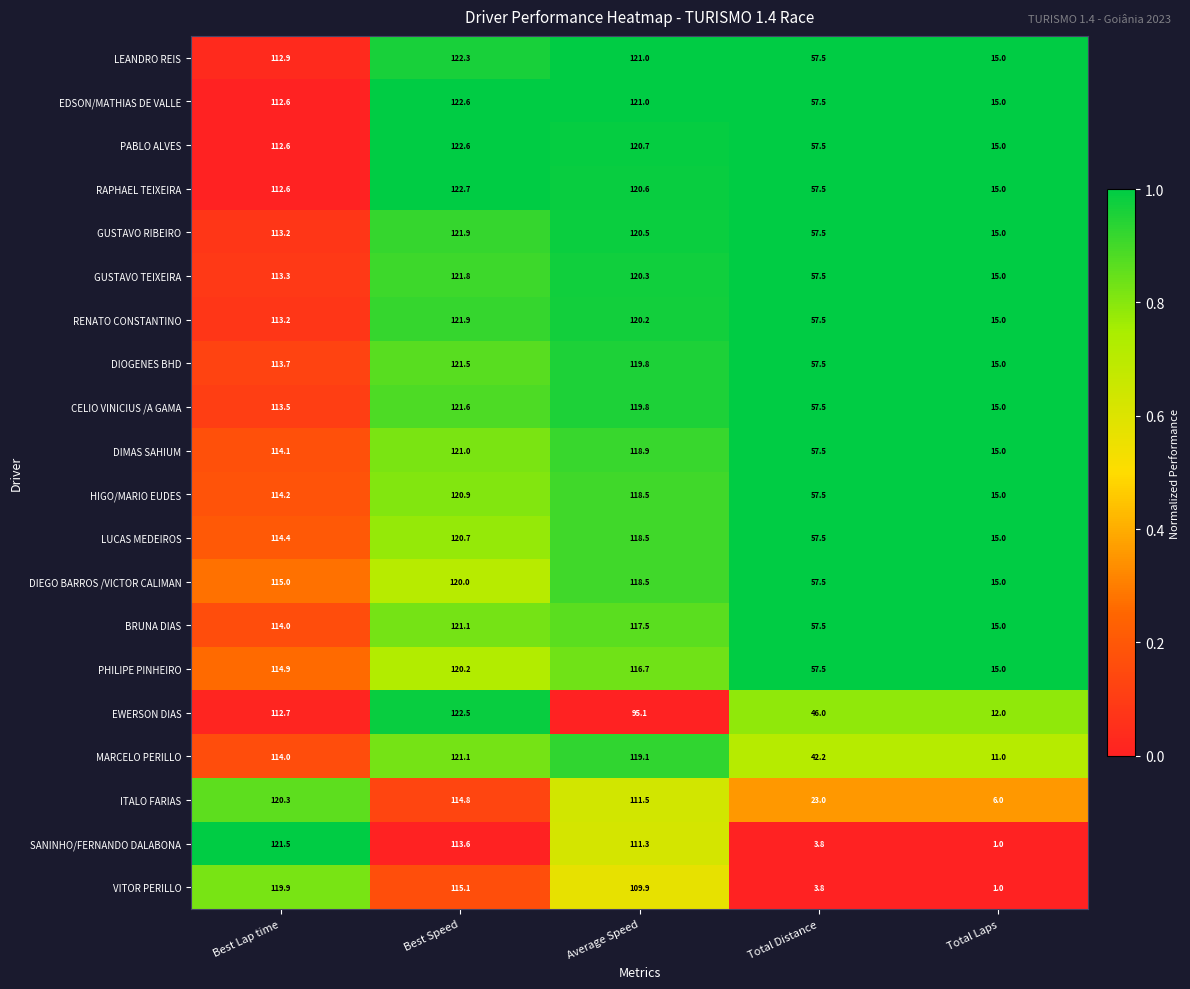

Is it true that PABLO ALVES equals 122.6 at Best Speed?

True